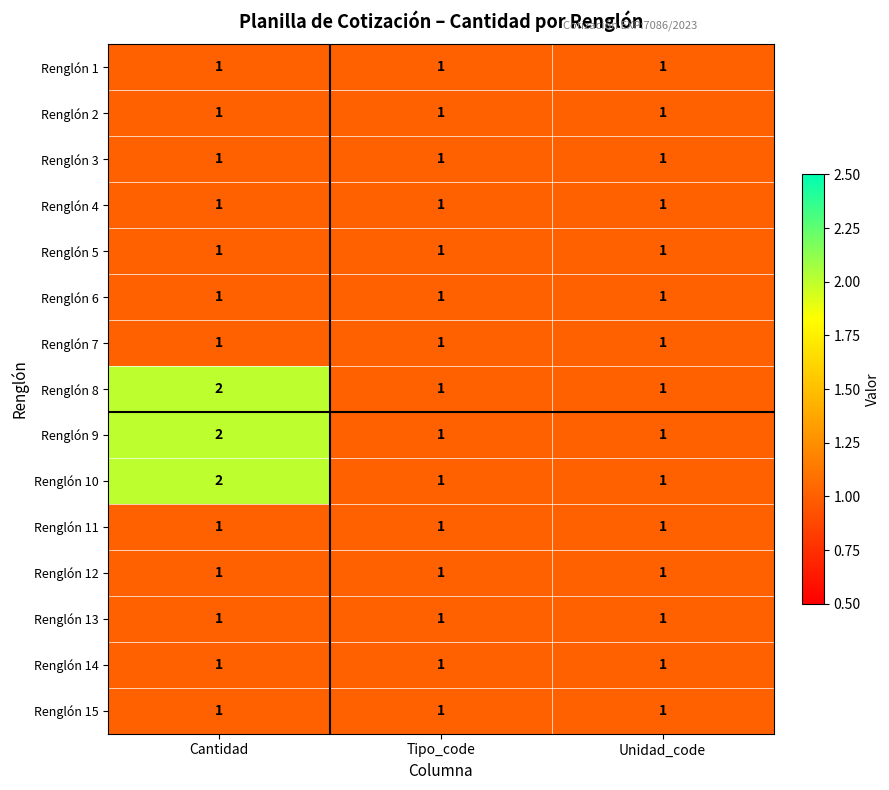

The Renglón 8 series shows 2 at Cantidad. True or false?

True